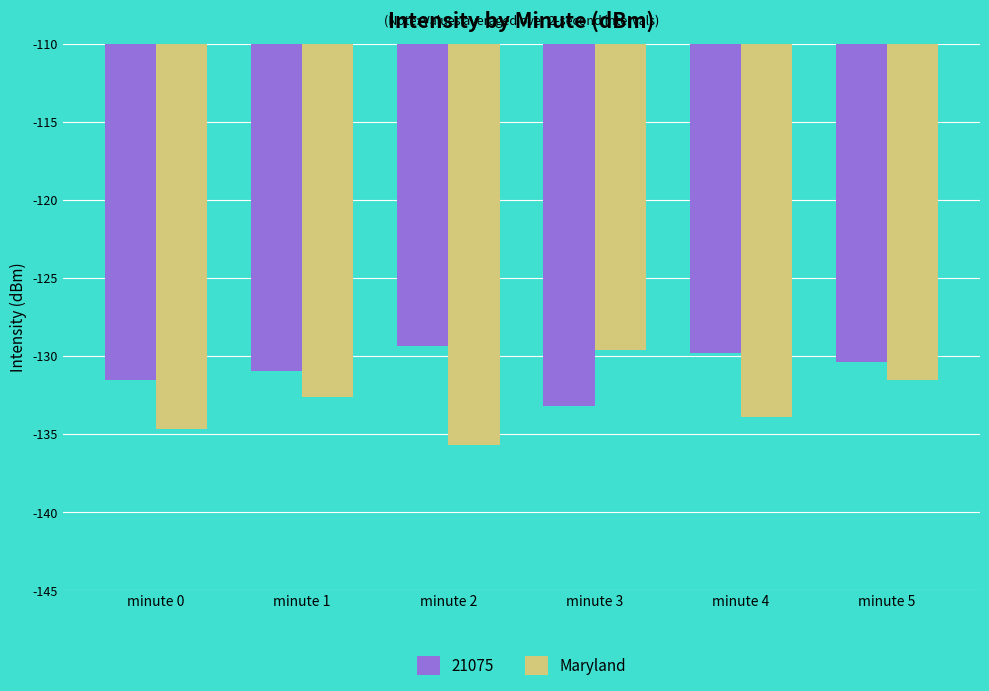

What is the average value of the 21075 series?

-130.9